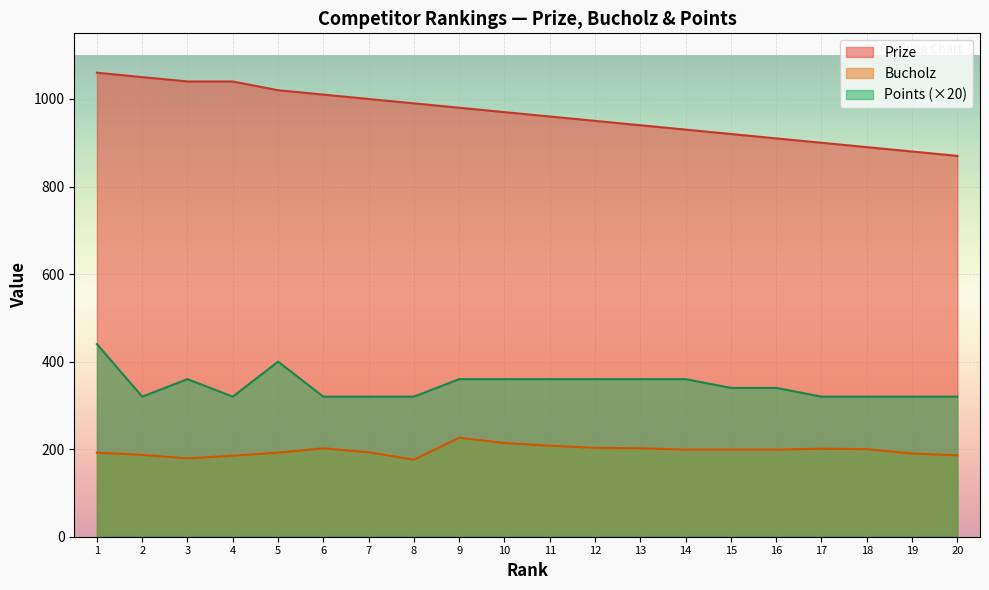

What is the difference between the maximum and minimum values in the Points series?

120